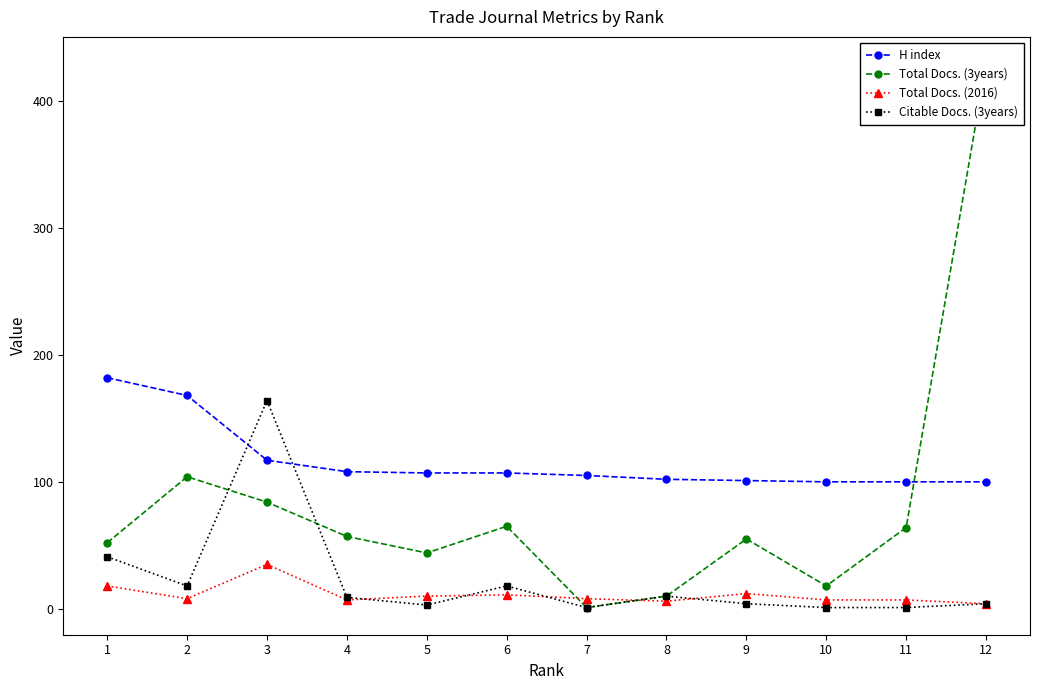

At which label does Citable Docs. (3years) first exceed 9?

1